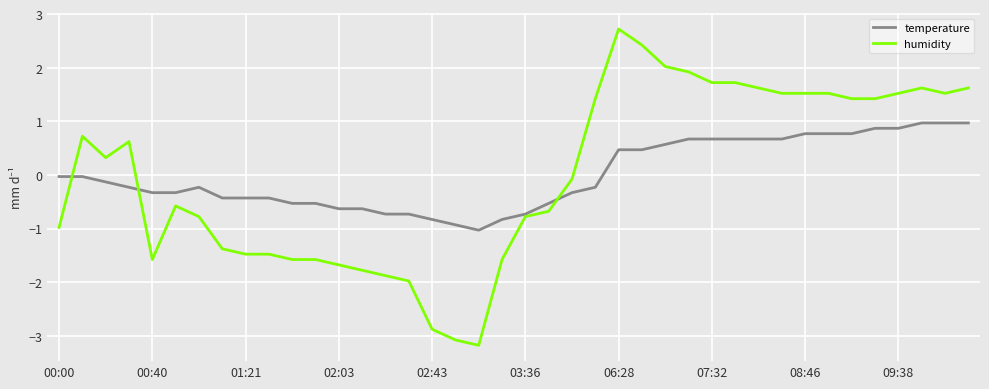

Which series has the widest spread of values?

humidity